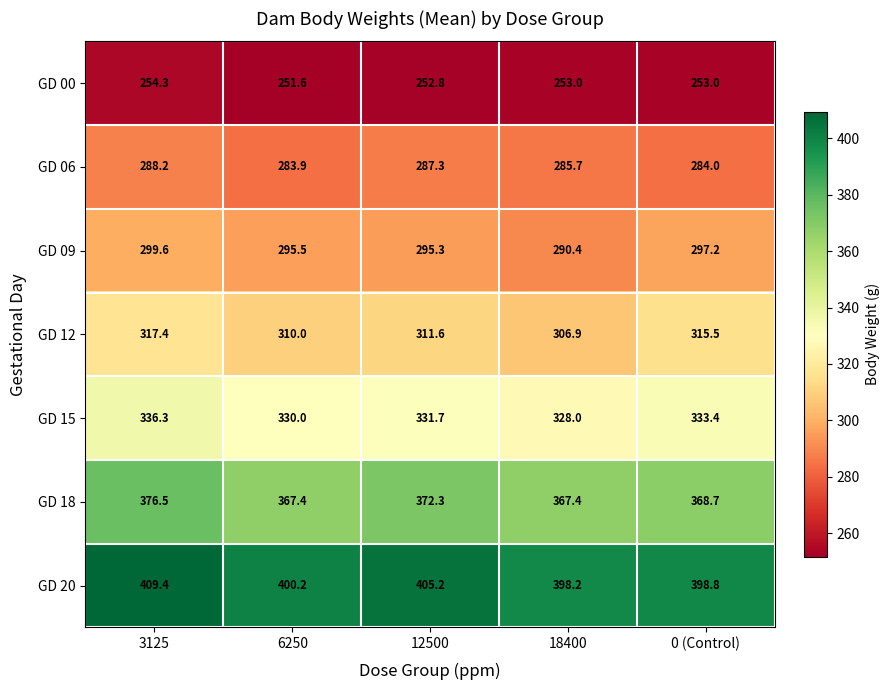

What is the difference between the maximum and minimum values in the GD 09 series?

9.2